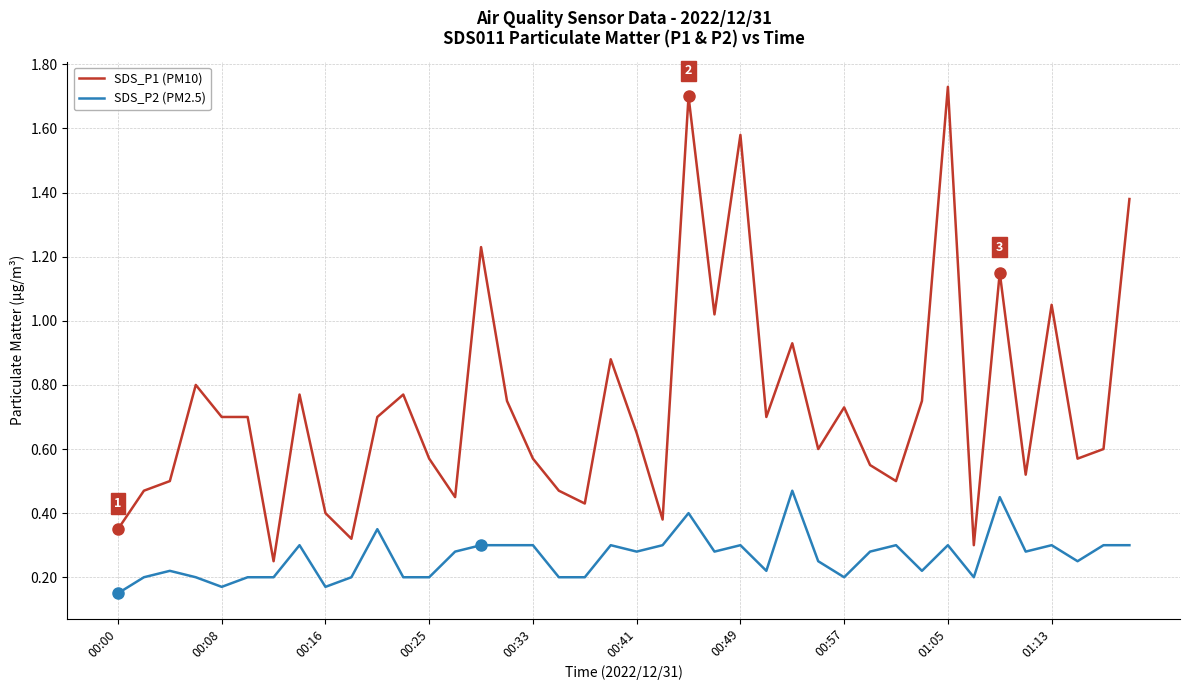

True or false: SDS_P1 (PM10) and SDS_P2 (PM2.5) intersect in this chart.

False